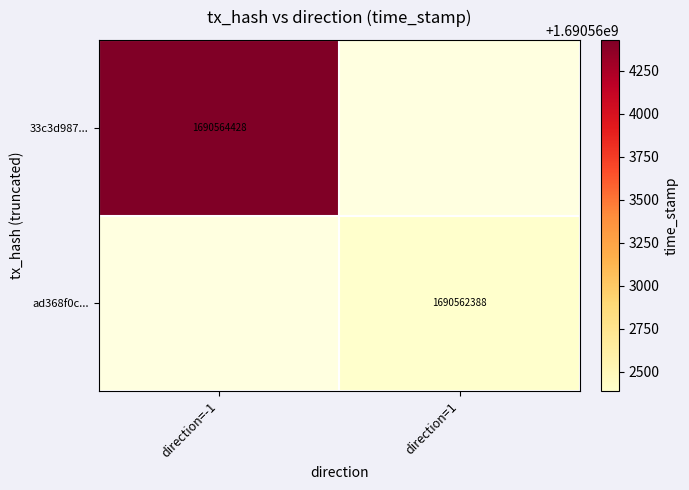

How many data points does each series have?

2